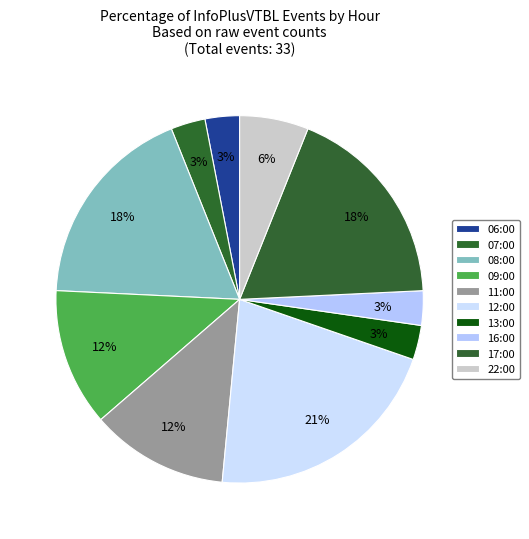

Is the sum of 17:00 and 11:00 greater than half?

No